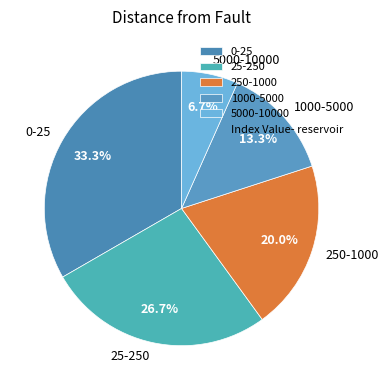

To the nearest percent, what is the difference between the largest and smallest slice percentages?

27%